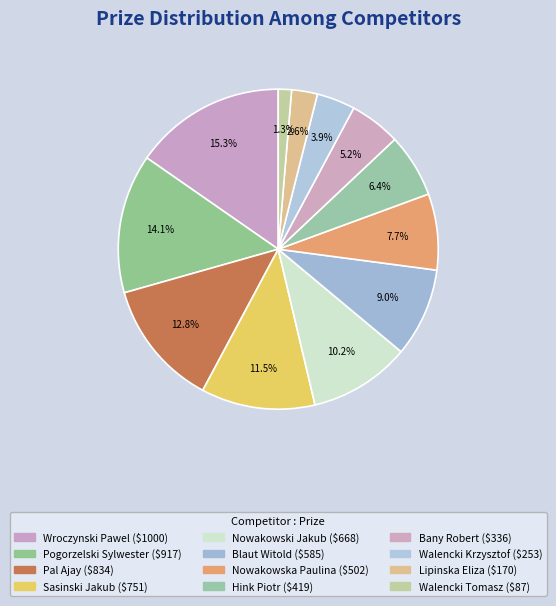

To the nearest percent, what percentage of the pie is Wroczynski Pawel?

15%